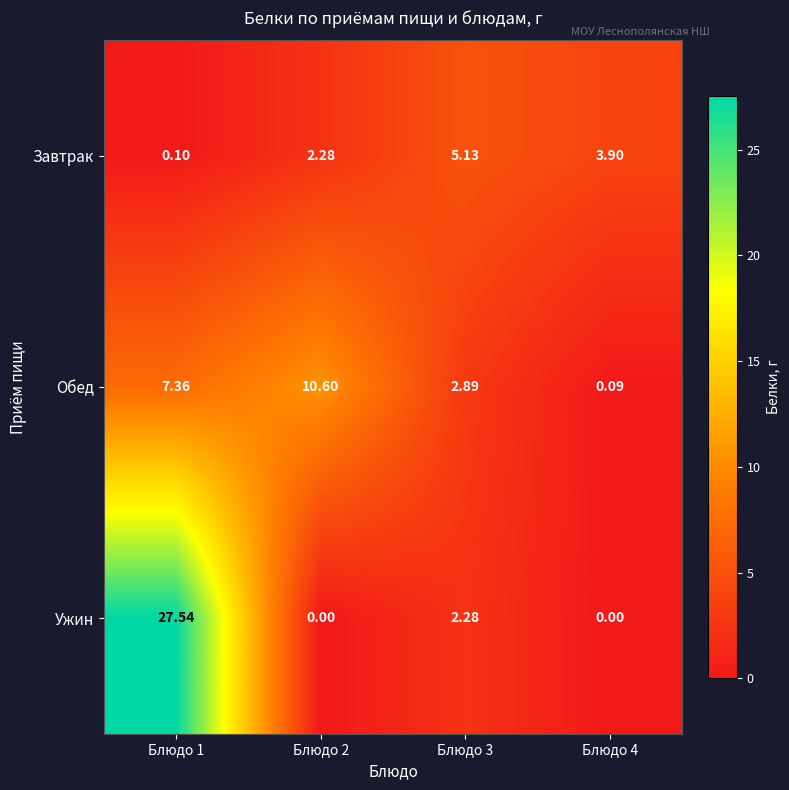

Rank the series by their average value, from highest to lowest.

Ужин, Обед, Завтрак